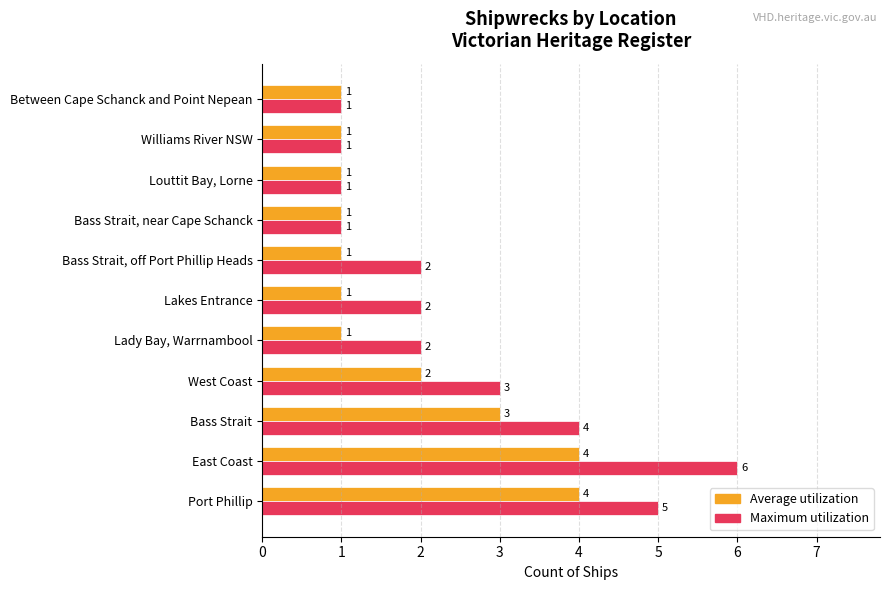

List the series in order of their peak value, highest first.

Maximum utilization, Average utilization